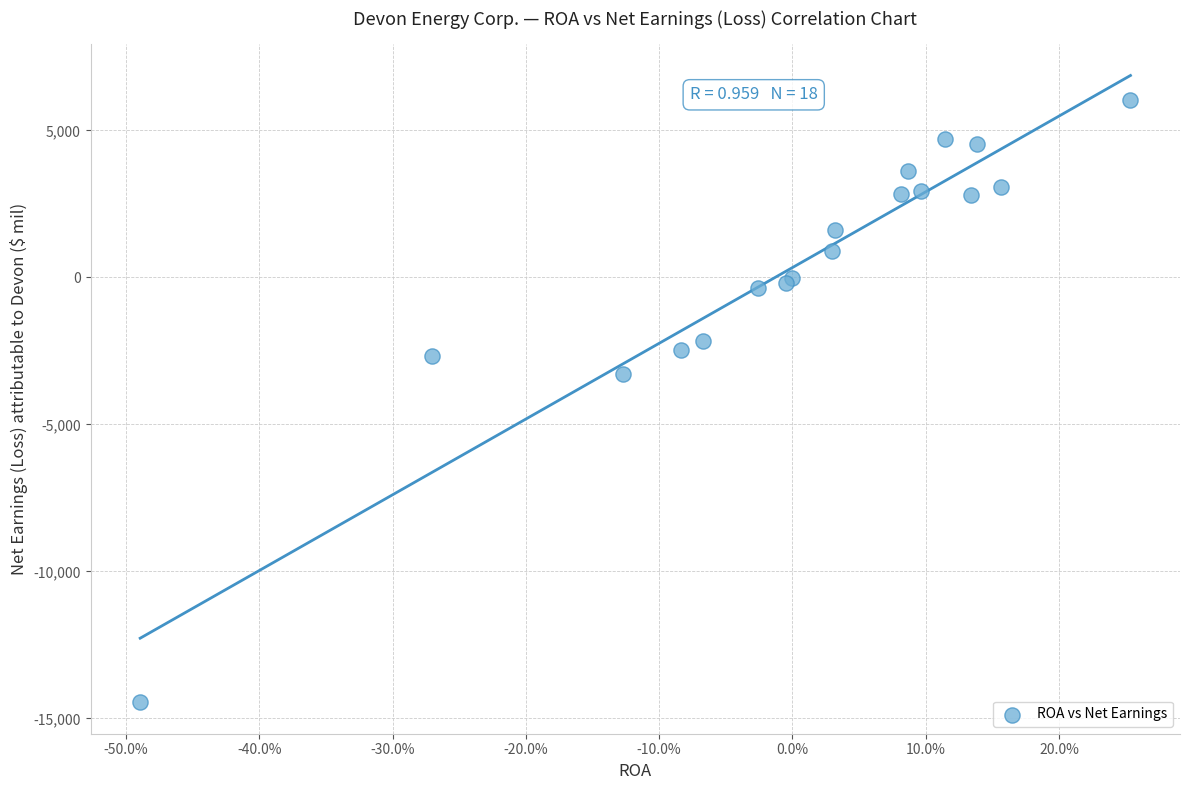

What Y value in the scatter plot is closest to -4219?

-3302